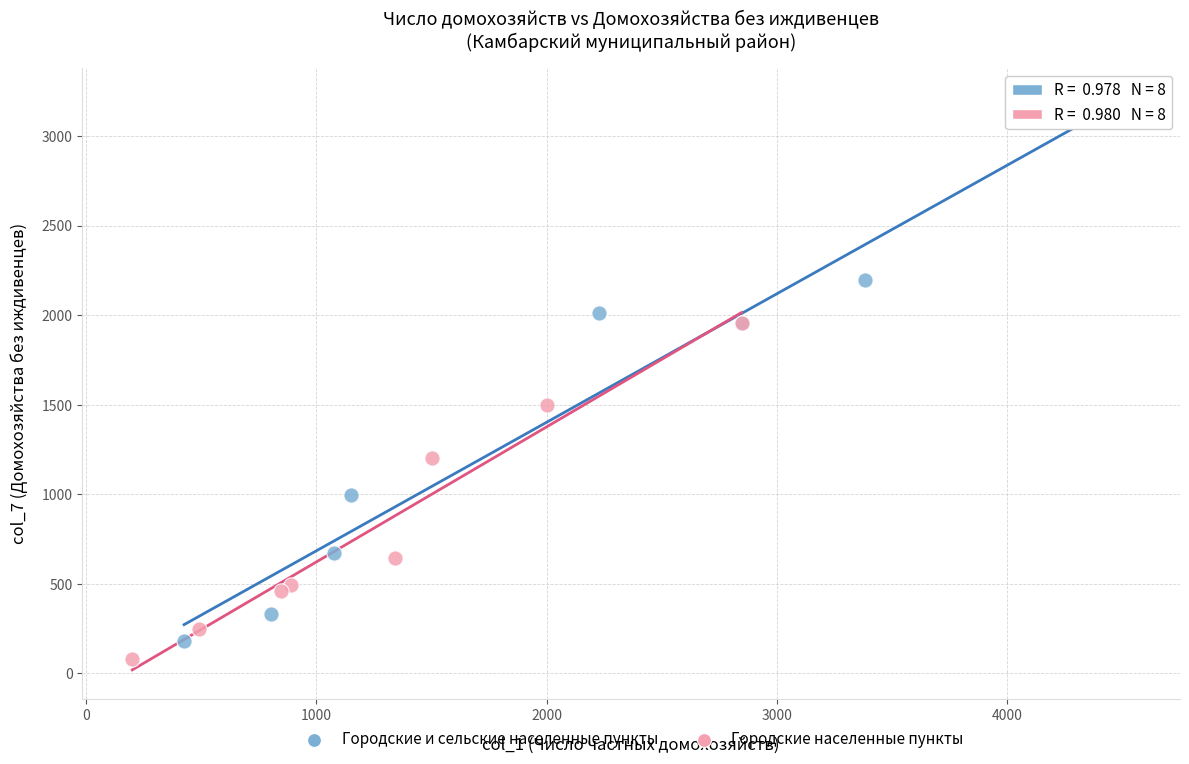

Which series contains the highest Y value?

Городские и сельские населенные пункты